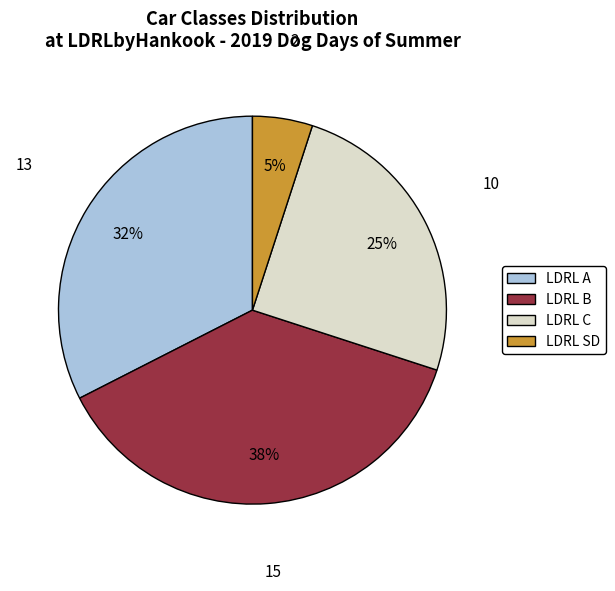

To the nearest percent, what is the difference between the largest and smallest slice percentages?

33%